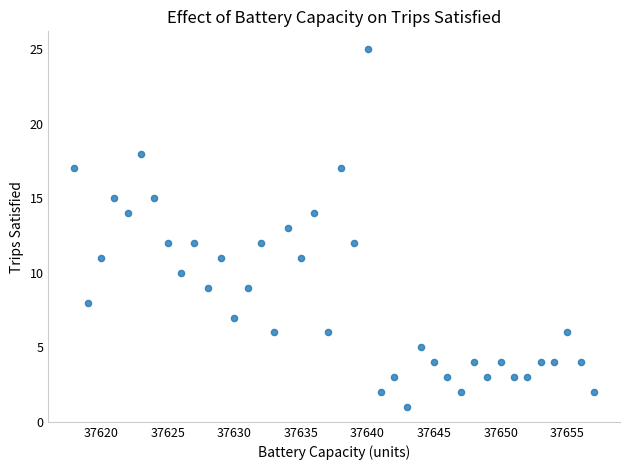

What is the range of Y values (max minus min)?

24